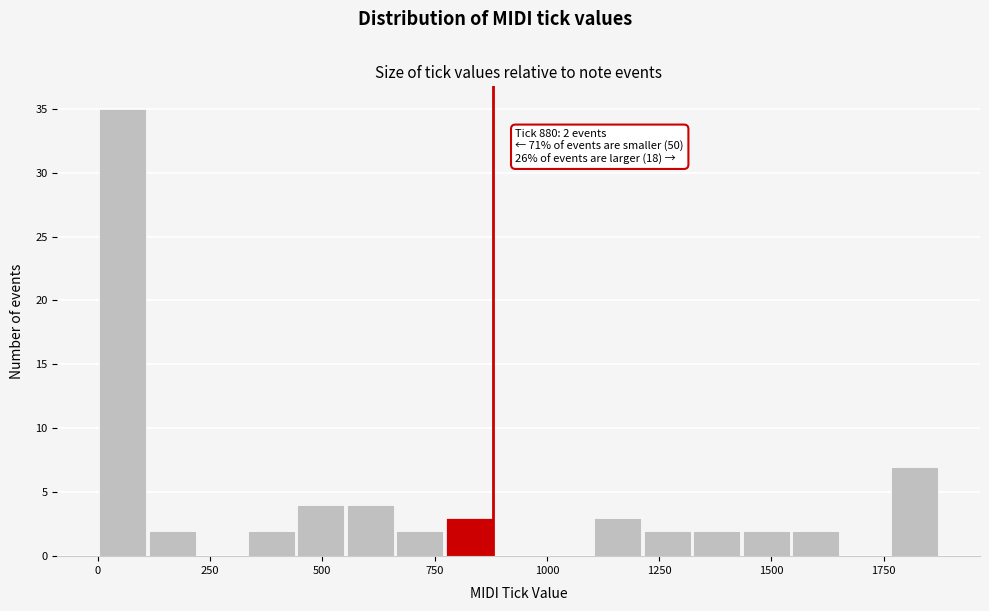

Around what value on the x-axis is the tallest bar? Give the approximate position of its centre, as read against the axis.

50